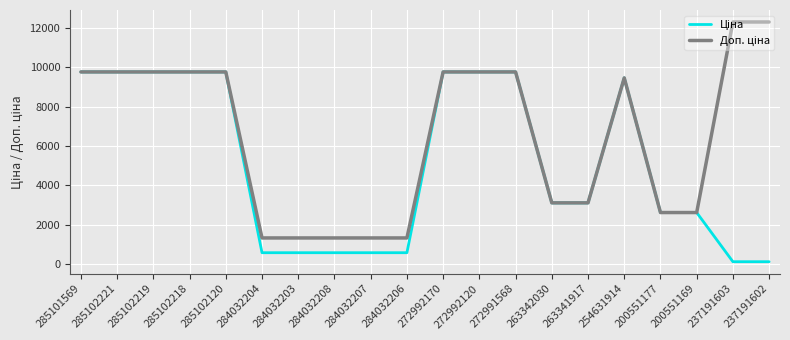

What is the difference between the highest and lowest values at 284032203?

749.9